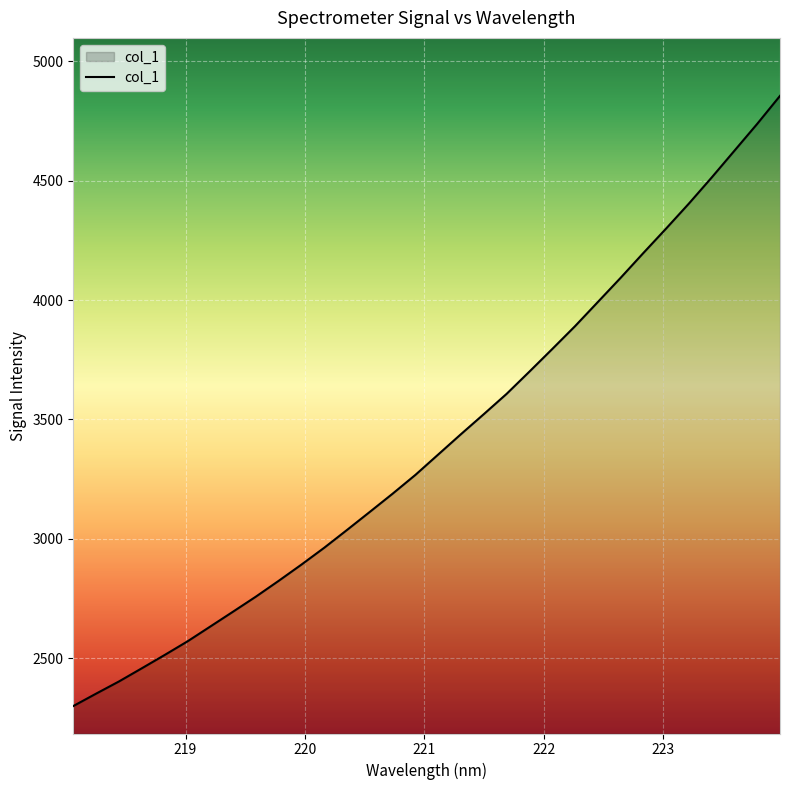

What is the difference between the second highest and minimum values?

2438.3